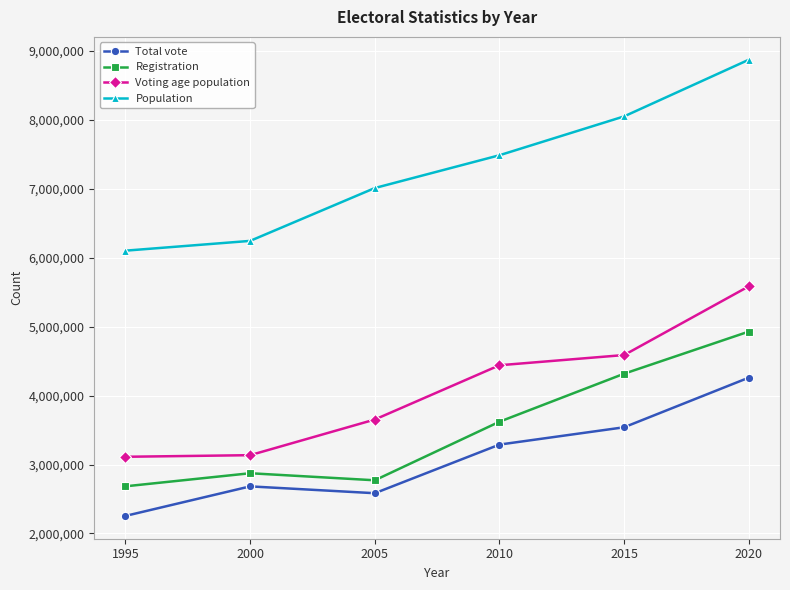

What is the difference between the maximum and minimum values in the Total vote series?

2006391